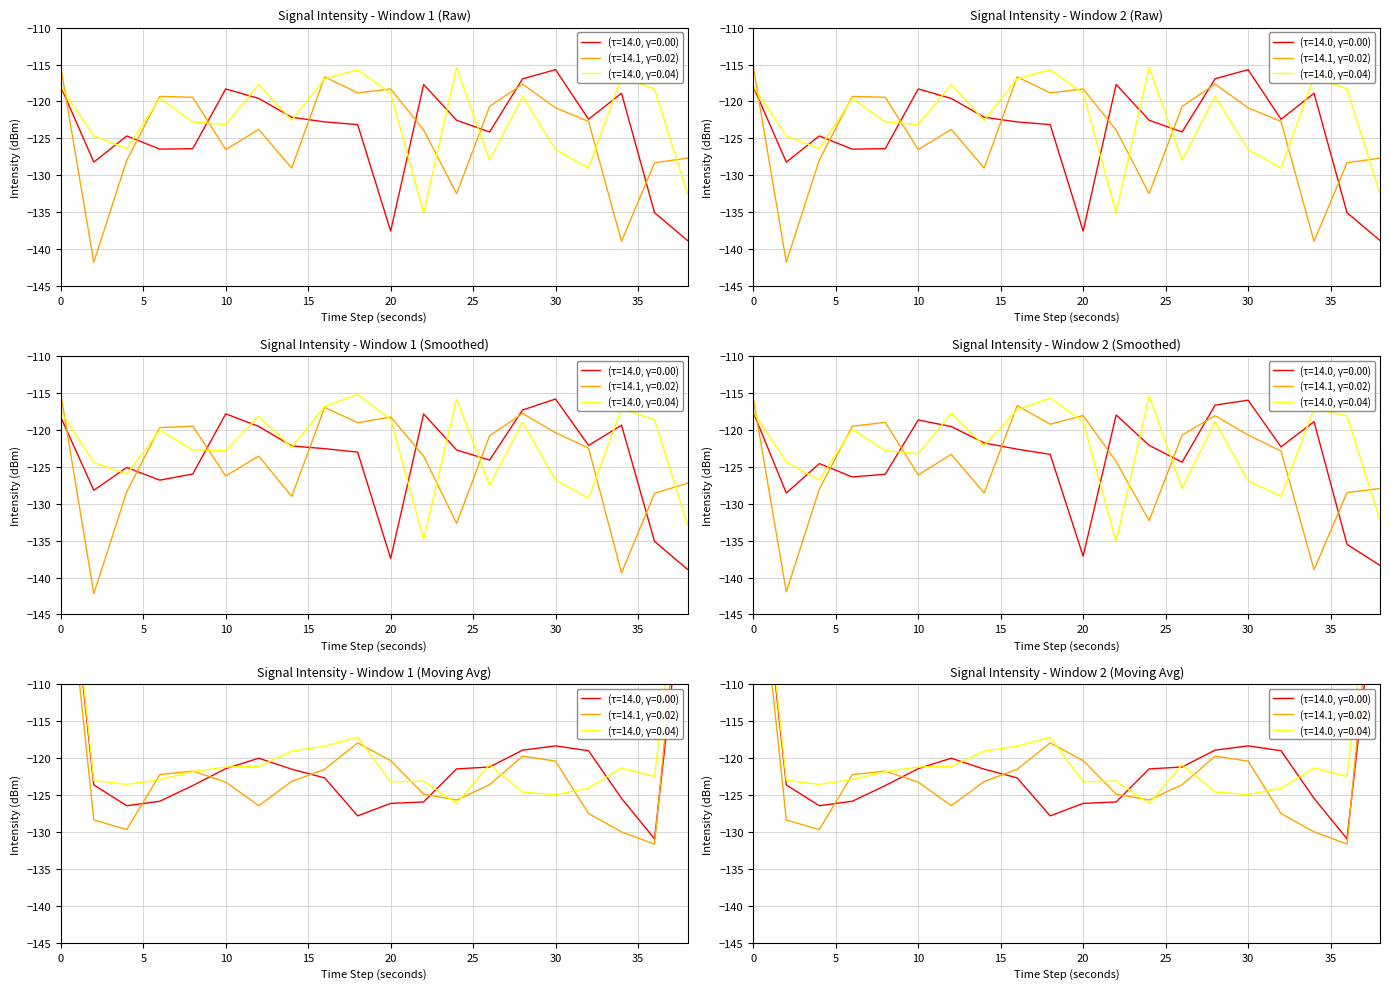

What is the value of the intensity(dBm) min1 point at the 2nd from the left?

-124.7